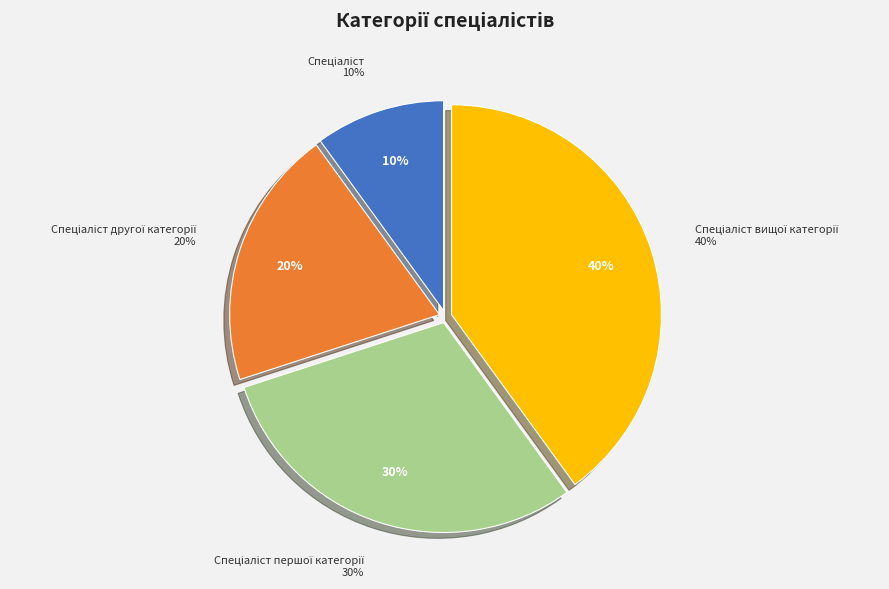

Rank the categories by value from lowest to highest.

Спеціаліст, Спеціаліст другої категорії, Спеціаліст першої категорії, Спеціаліст вищої категорії